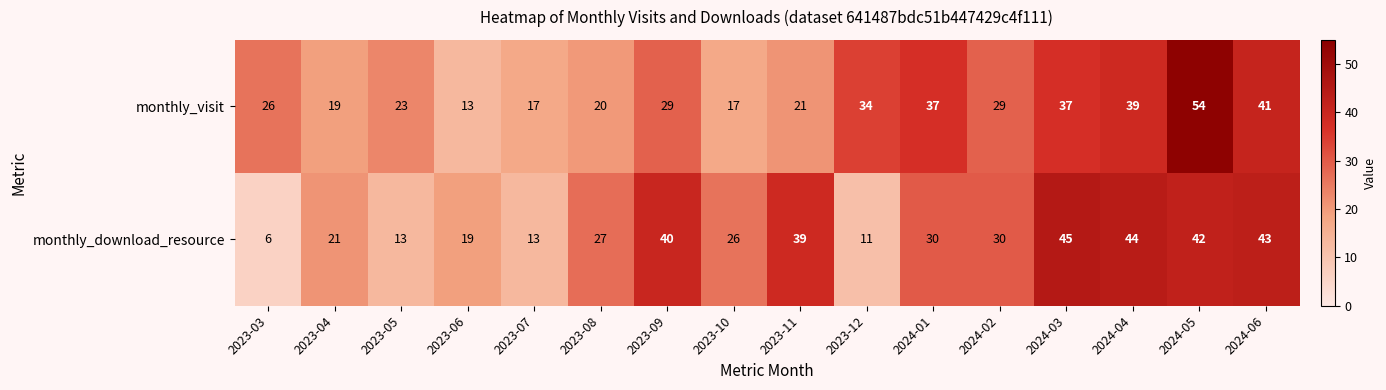

Rank the series at 2023-08 from highest to lowest value.

monthly_download_resource, monthly_visit